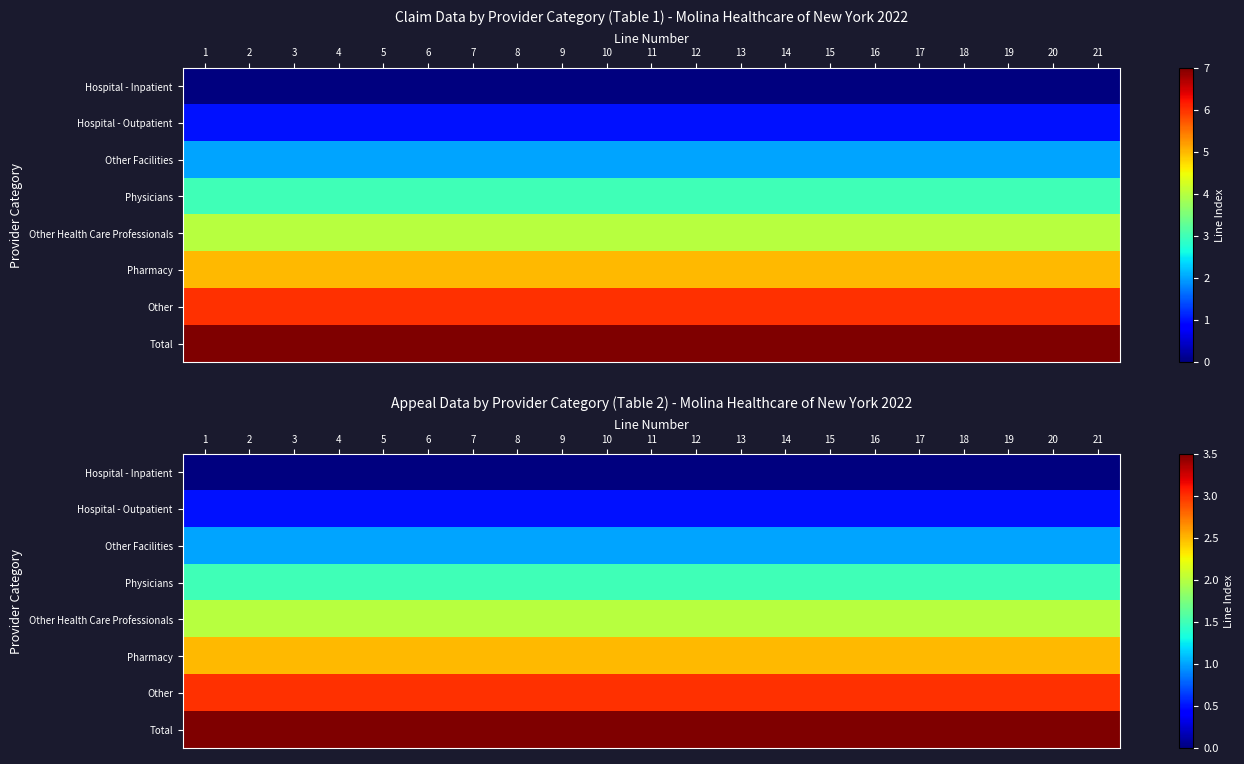

List the series in order of their peak value, lowest first.

Hospital - Inpatient, Hospital - Outpatient, Other Facilities, Physicians, Other Health Care Professionals, Pharmacy, Other, Total